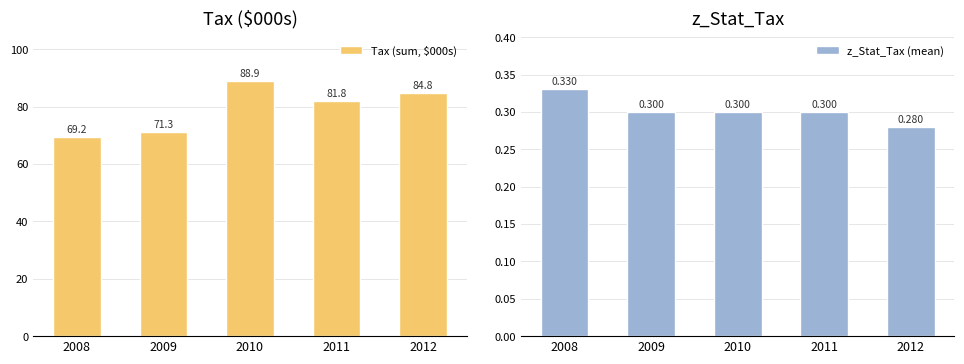

How many values in the Tax (sum, $000s) series are below 81?

2